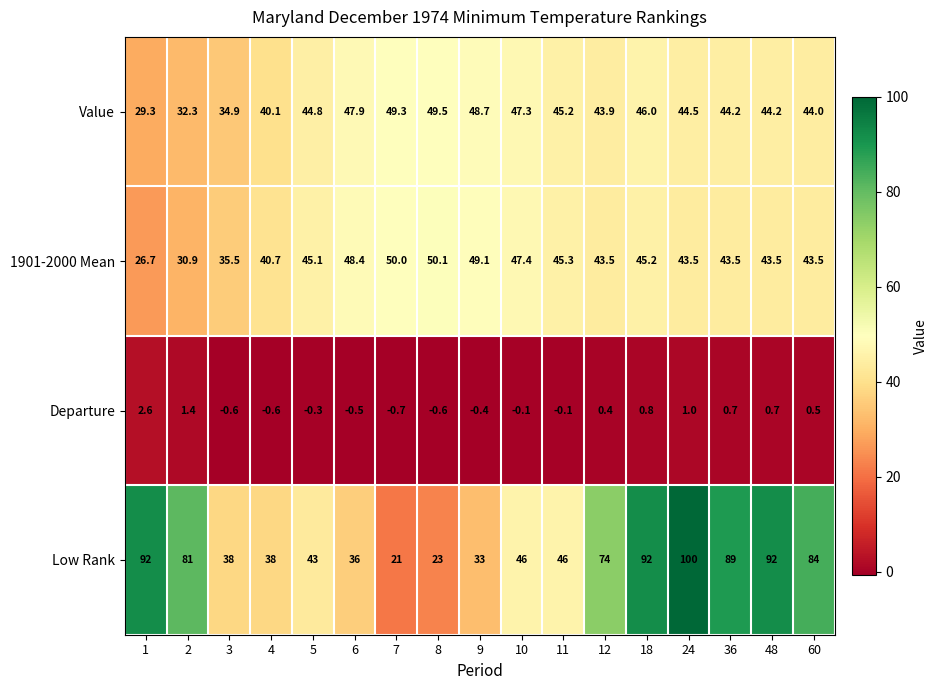

Which label corresponds to the largest value in the chart?

24